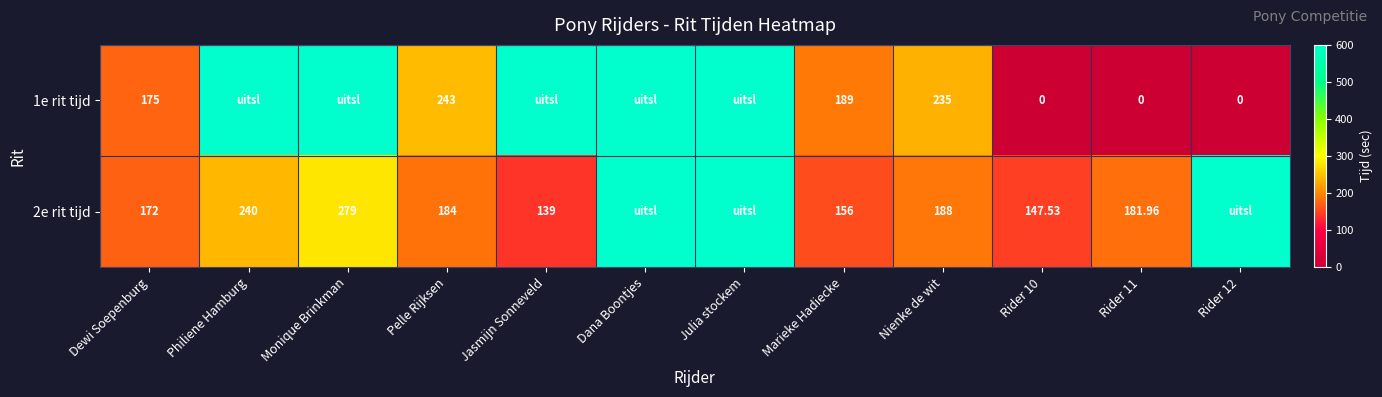

Is the value of 2e rit tijd at Rider 11 greater than the value of 1e rit tijd at Pelle Rijksen?

No